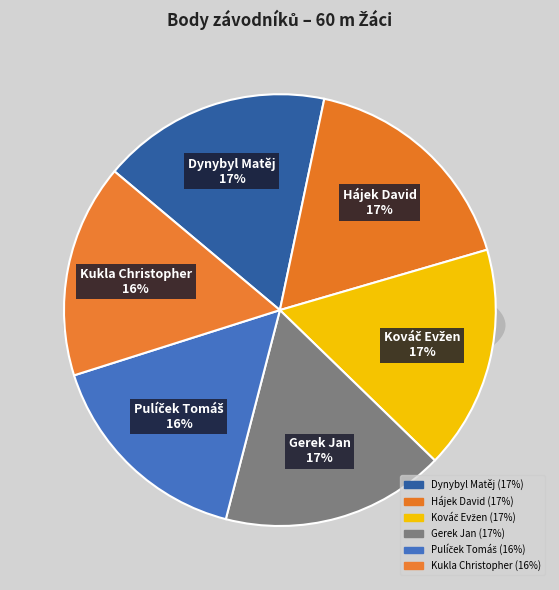

Rank the categories by value from highest to lowest.

Dynybyl Matěj, Hájek David, Kováč Evžen, Gerek Jan, Pulíček Tomáš, Kukla Christopher